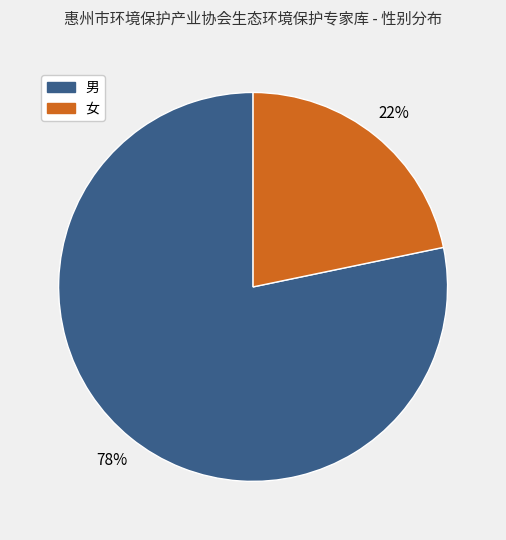

Between 男 and 女, which is larger?

男